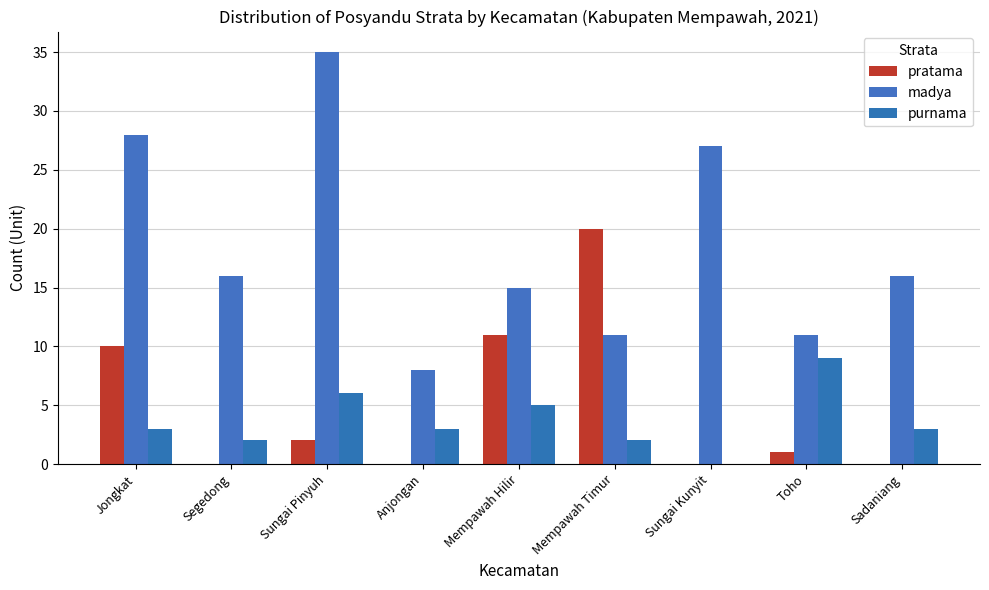

Which category has the lowest value across all series?

Segedong